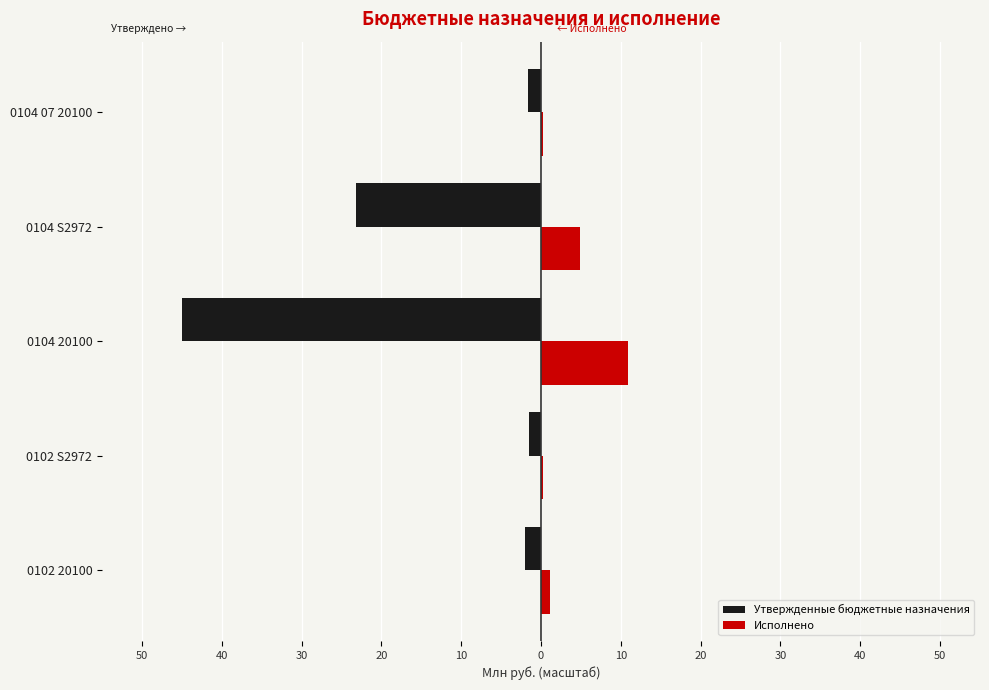

What is the lowest value of the Утвержденные бюджетные назначения series?

-45.0